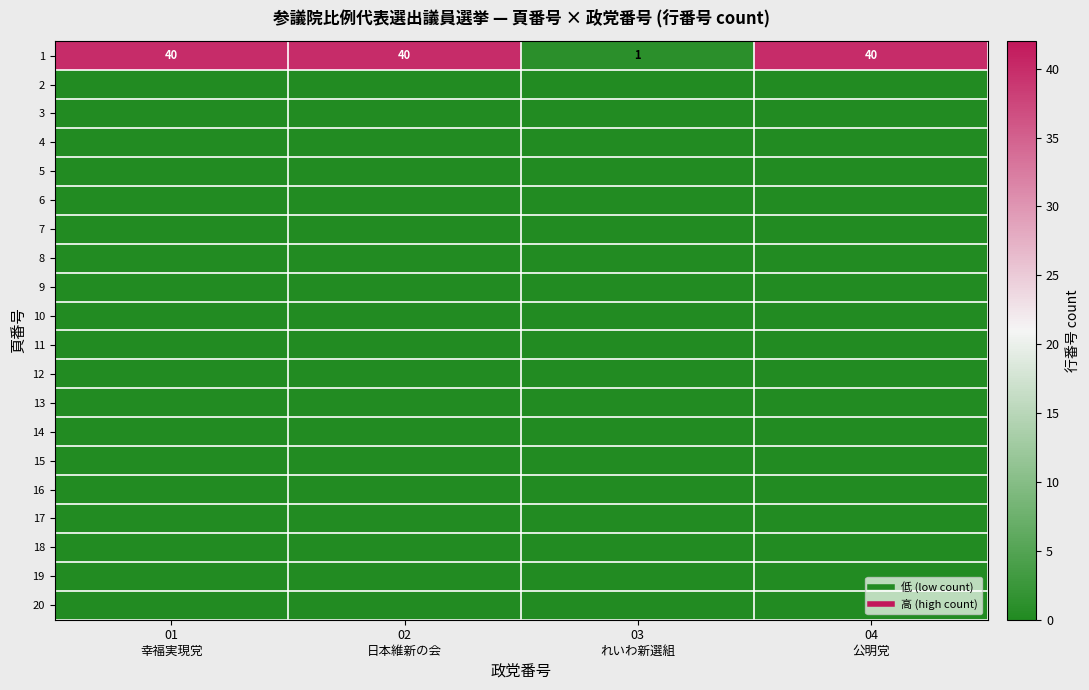

At which category does the chart reach its minimum across all series?

01
幸福実現党